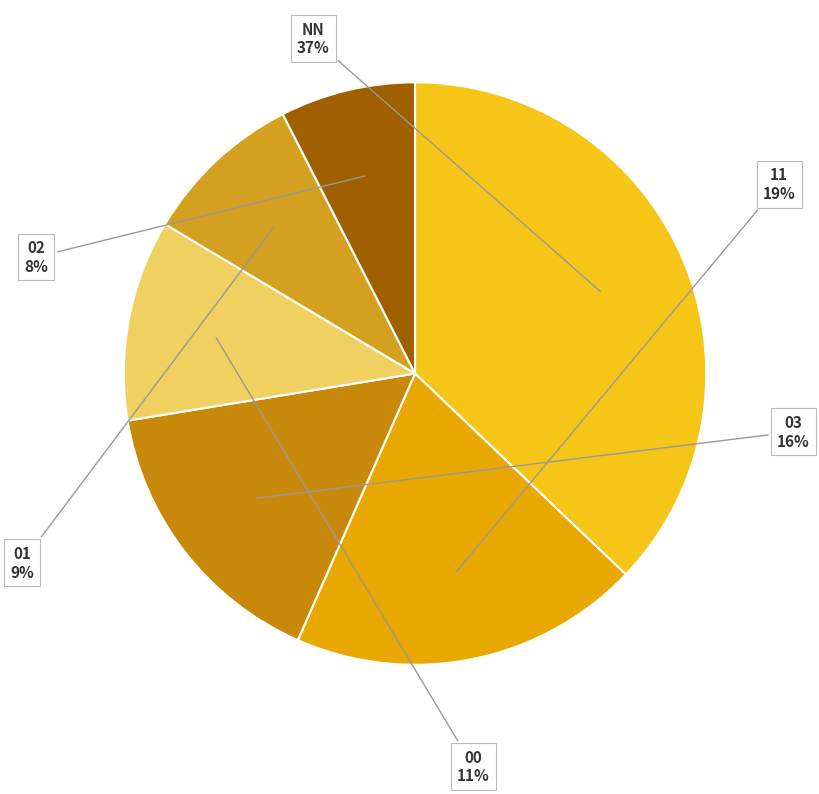

To the nearest percent, what is the combined percentage of 01 and 11?

28%